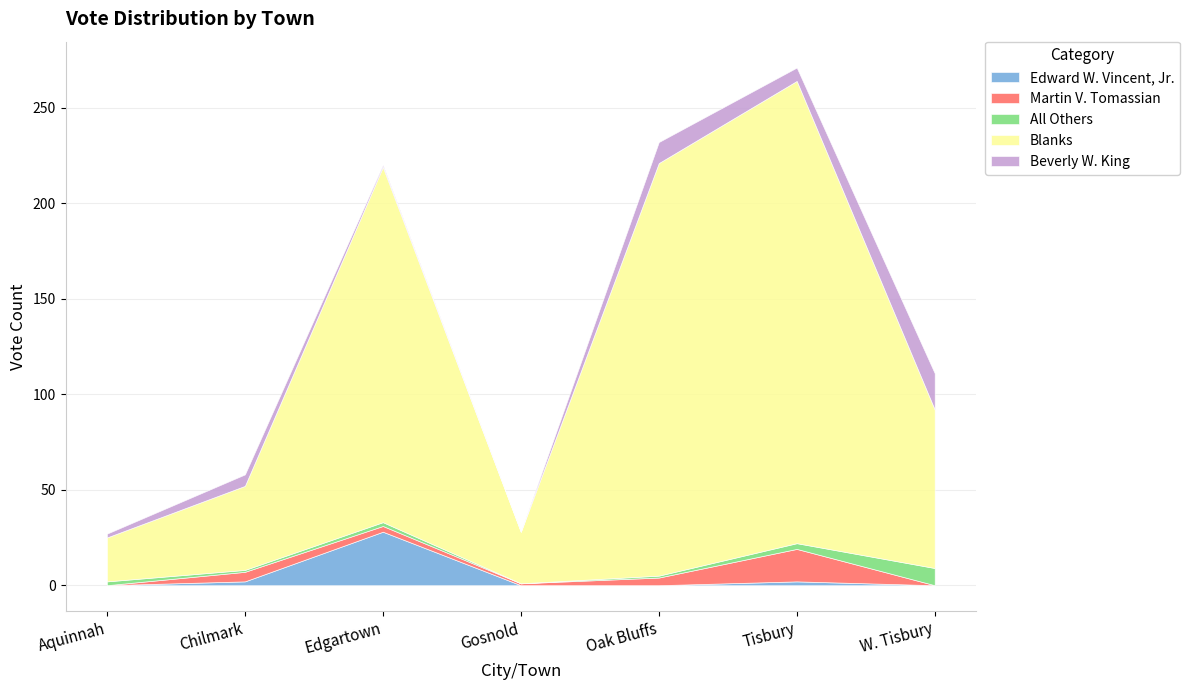

What is the label of the 4th point from the left?

Gosnold